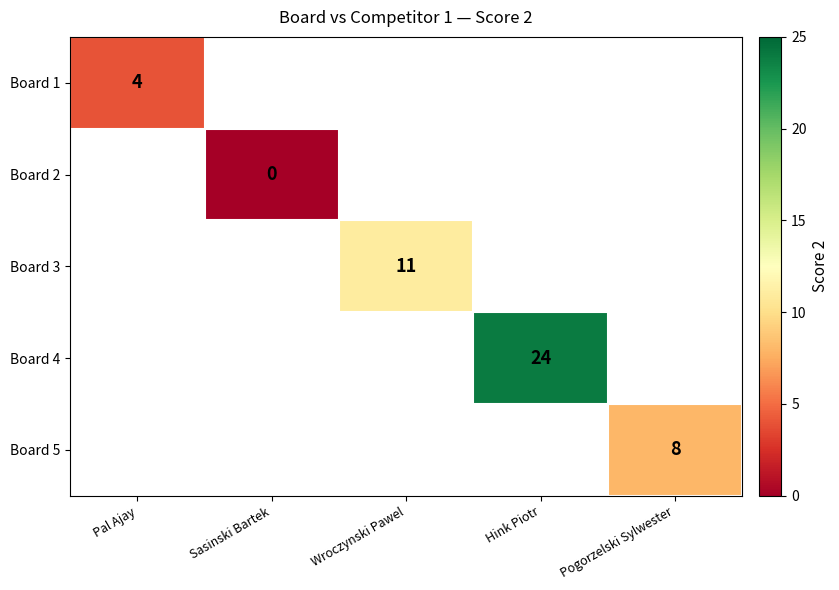

Is it true that Board 4 equals 24 at Hink Piotr?

True